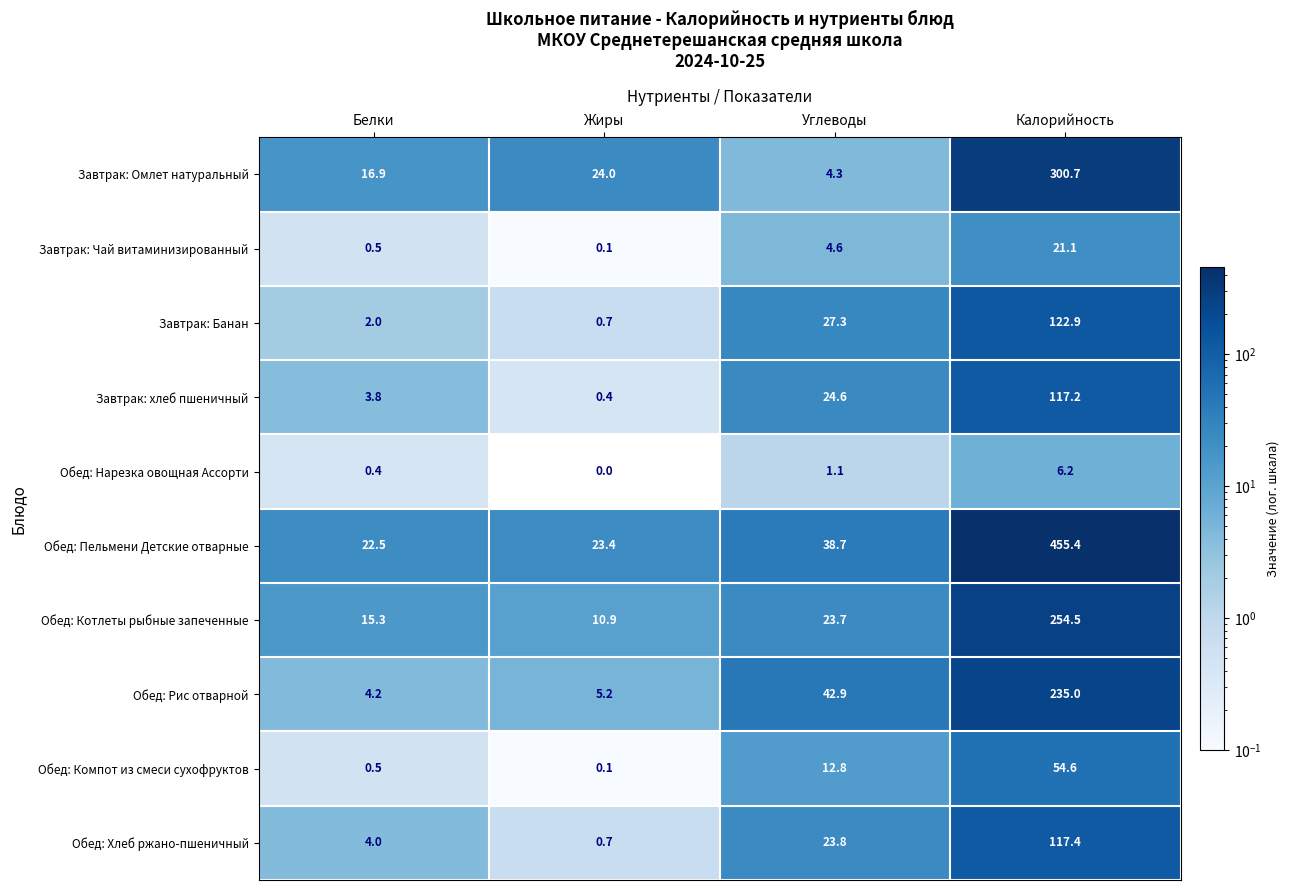

True or false: Завтрак: Чай витаминизированный has a value of 0.1 at Жиры.

True